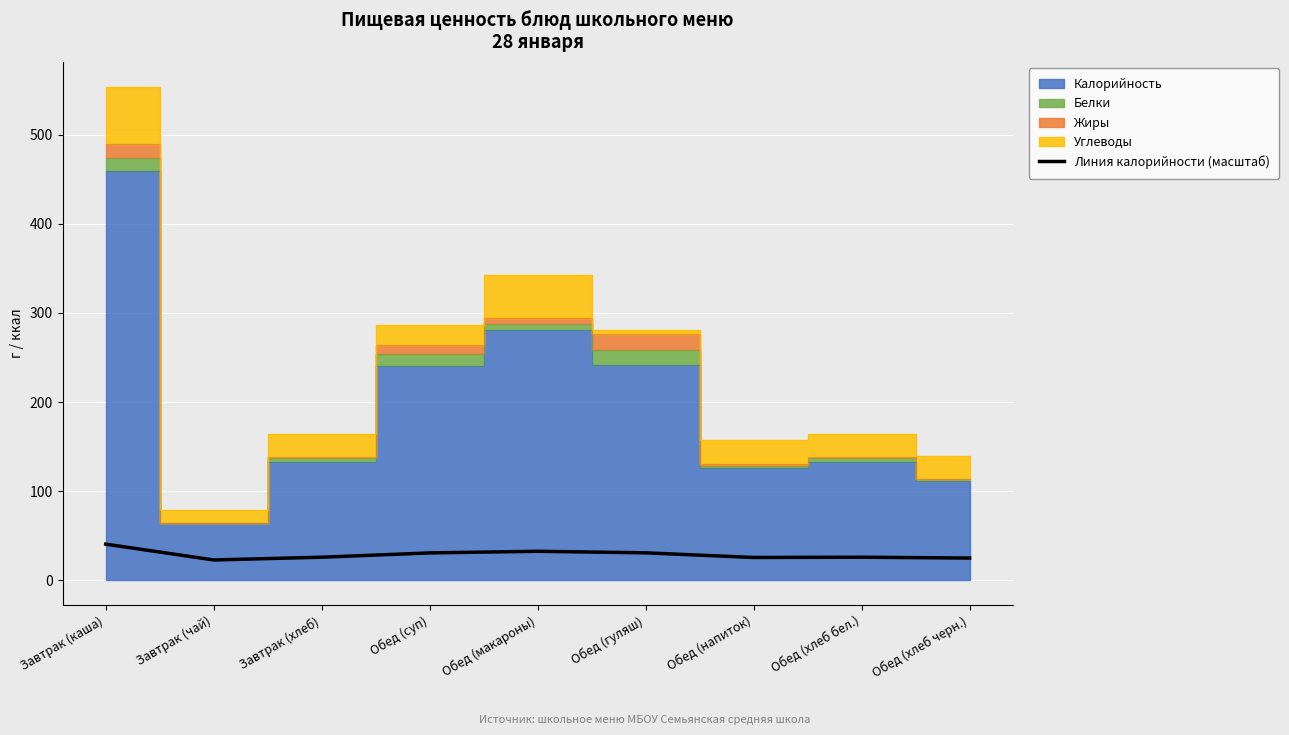

Which label corresponds to the smallest value in the chart?

Завтрак (чай)